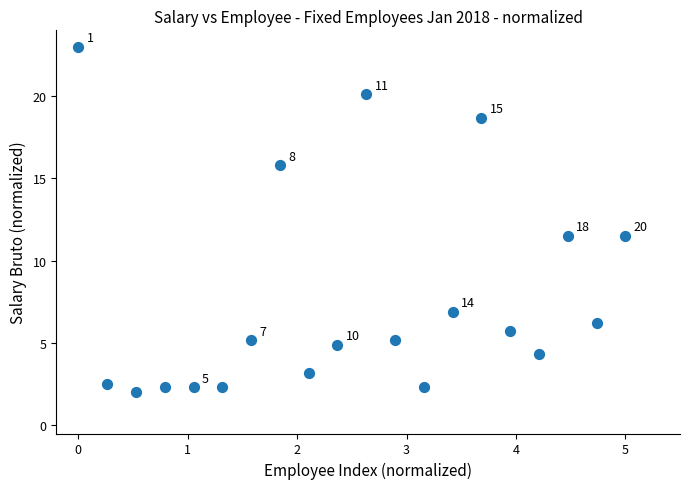

What is the range of X values (max minus min)?

5.0